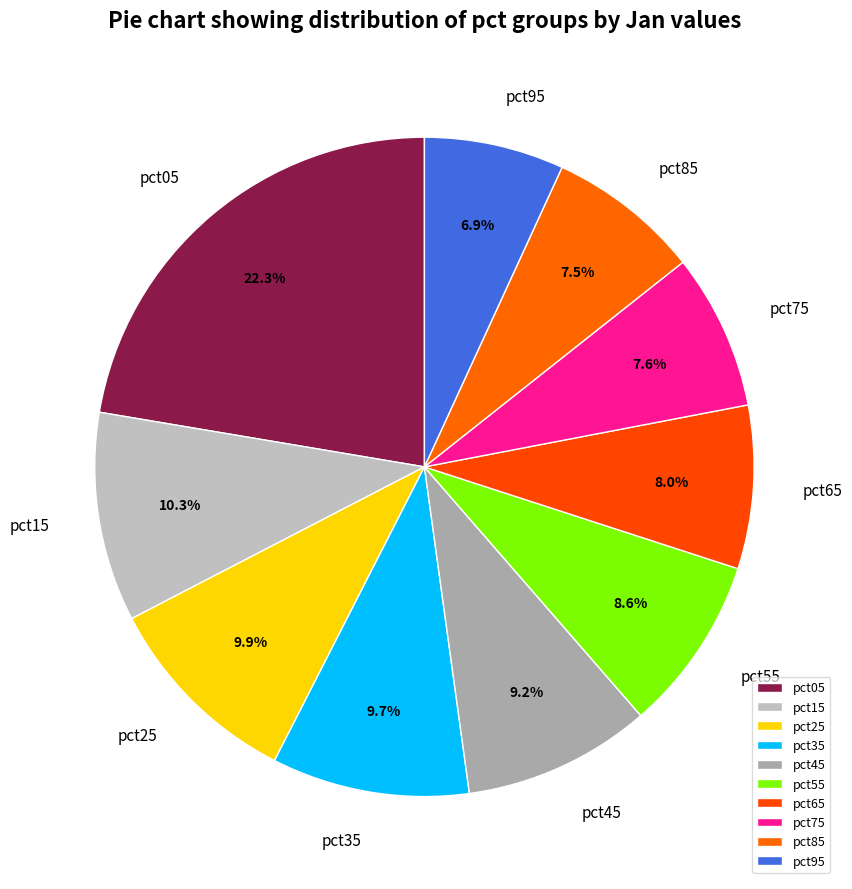

Between pct15 and pct95, which is larger?

pct15